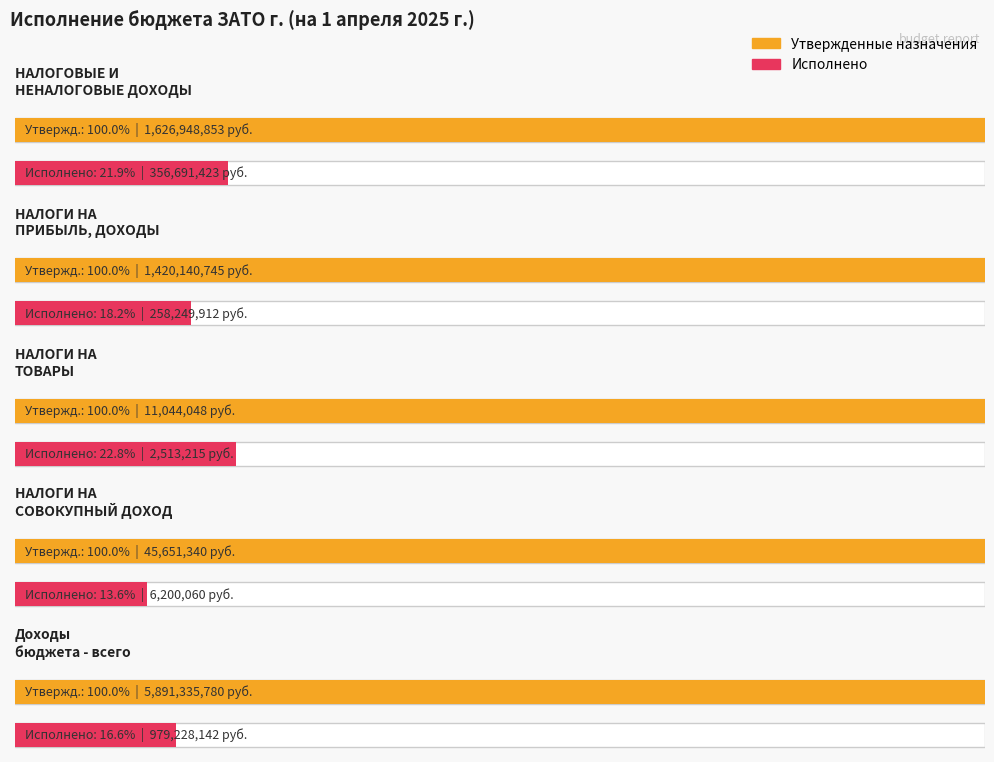

What is the label of the 5th bar from the left?

Доходы
бюджета - всего